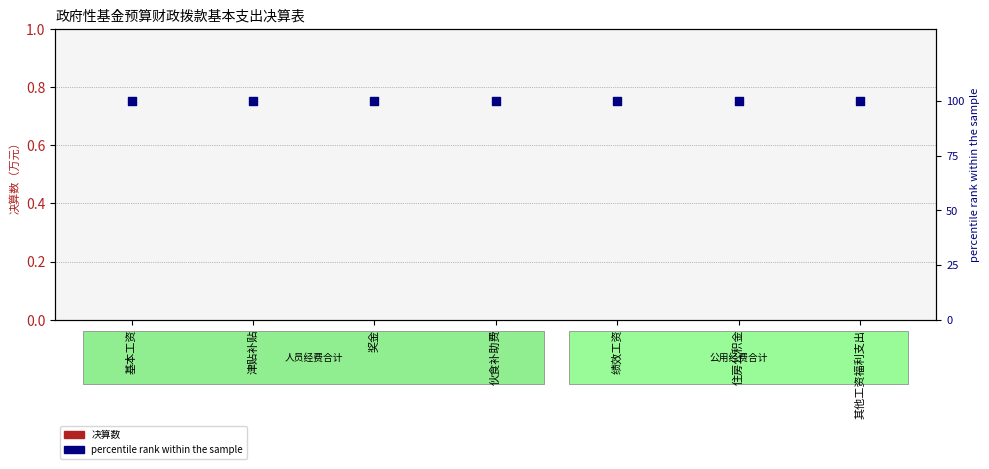

What is the total value across all series at 伙食补助费?

100